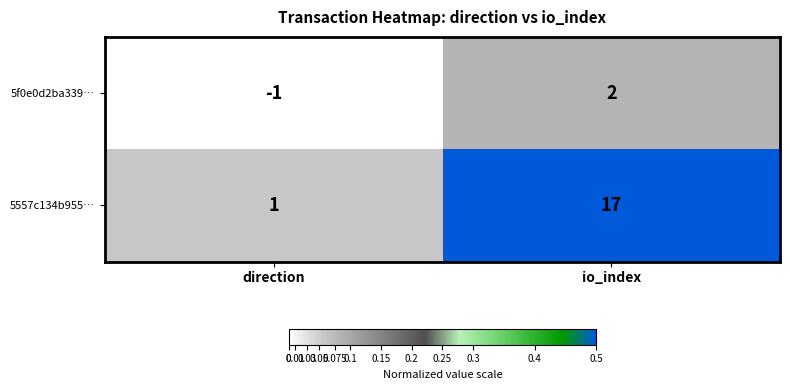

What is the greatest value displayed?

17